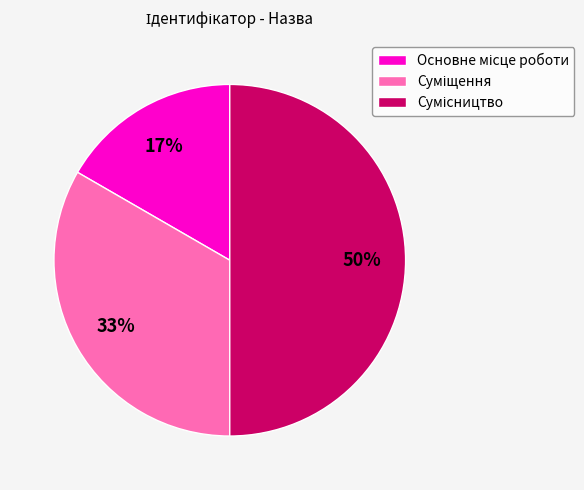

To the nearest percent, what is the average slice percentage?

33%